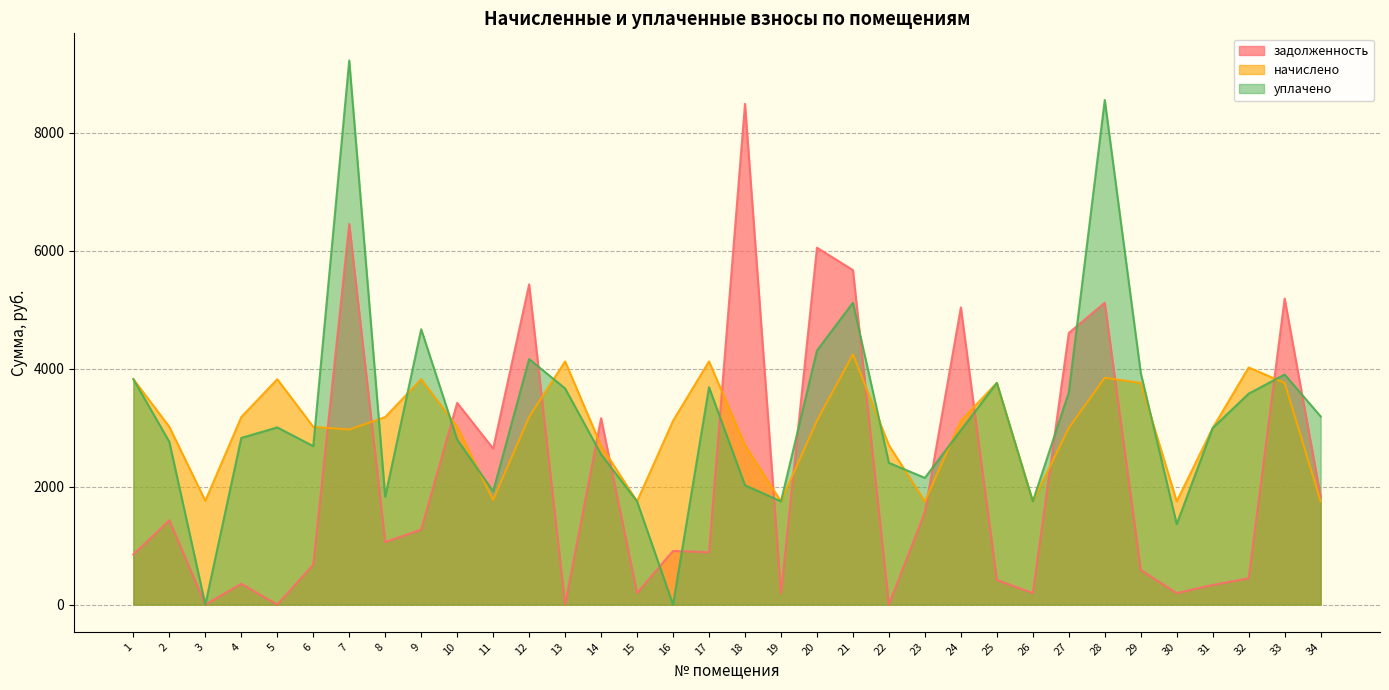

The value of уплачено at 24 is 2955.8. True or false?

True